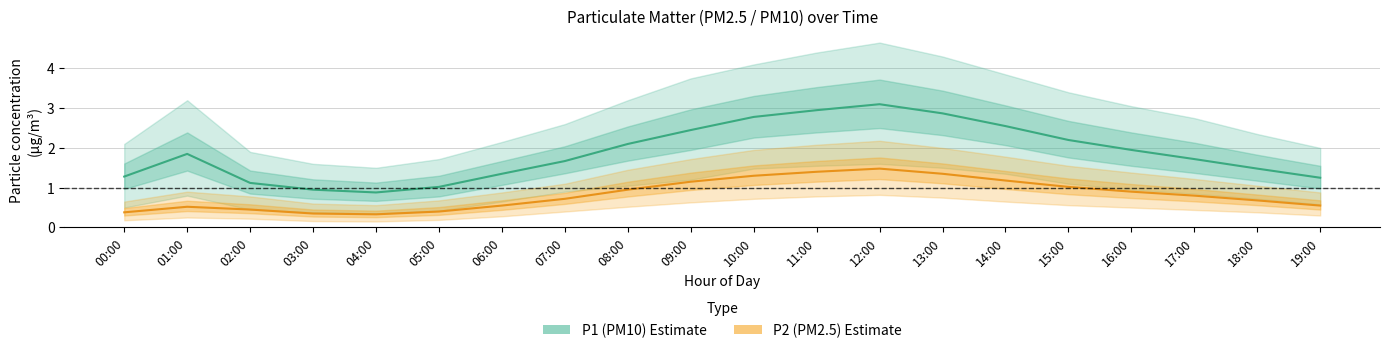

Which series has the widest spread of values?

P1 (PM10) Estimate